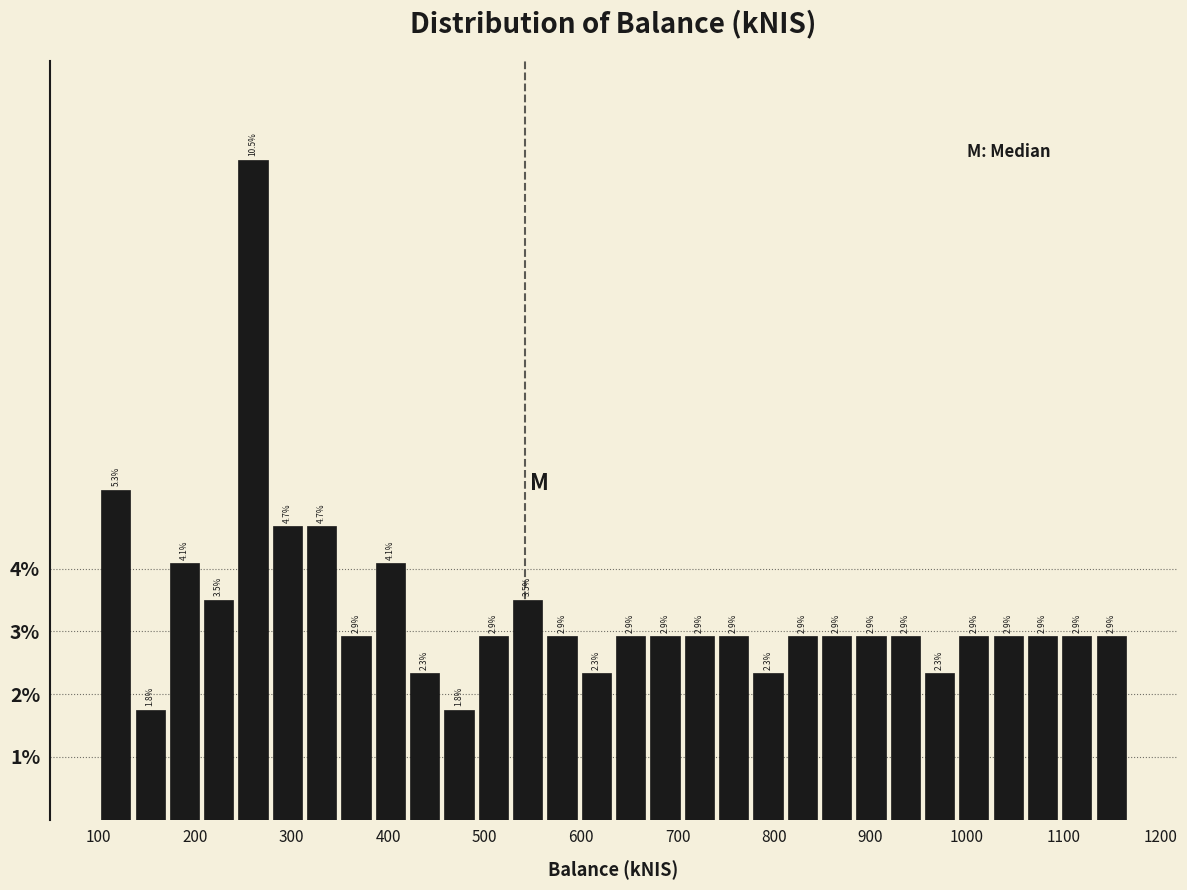

Read against the x-axis, roughly where is the centre of the tallest bar?

260